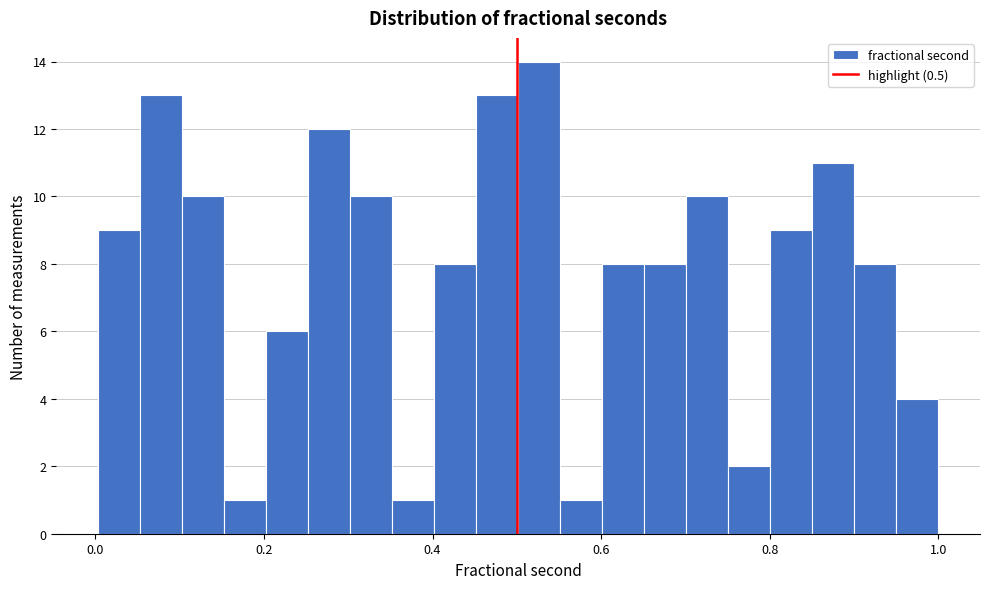

Read against the x-axis, roughly where is the centre of the tallest bar?

0.52